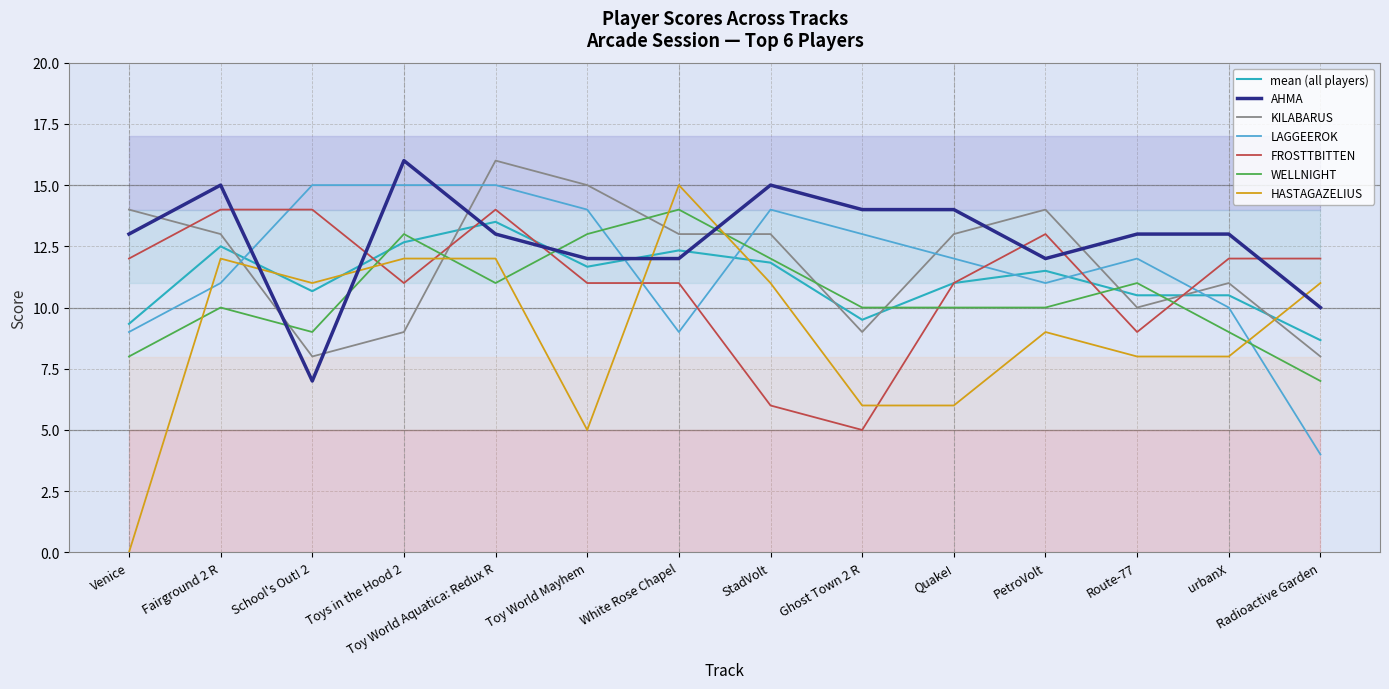

Which series changed the most between StadVolt and Quake!?

FROSTTBITTEN